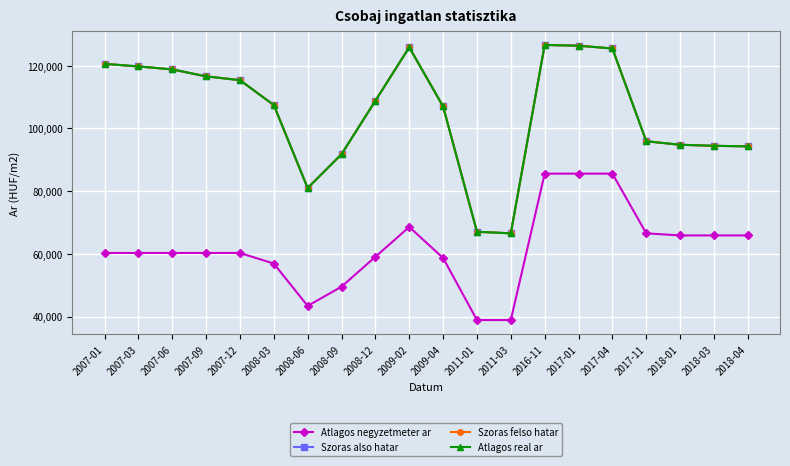

What is the difference between the Szoras felso hatar values at 2008-06 and 2011-03?

14435